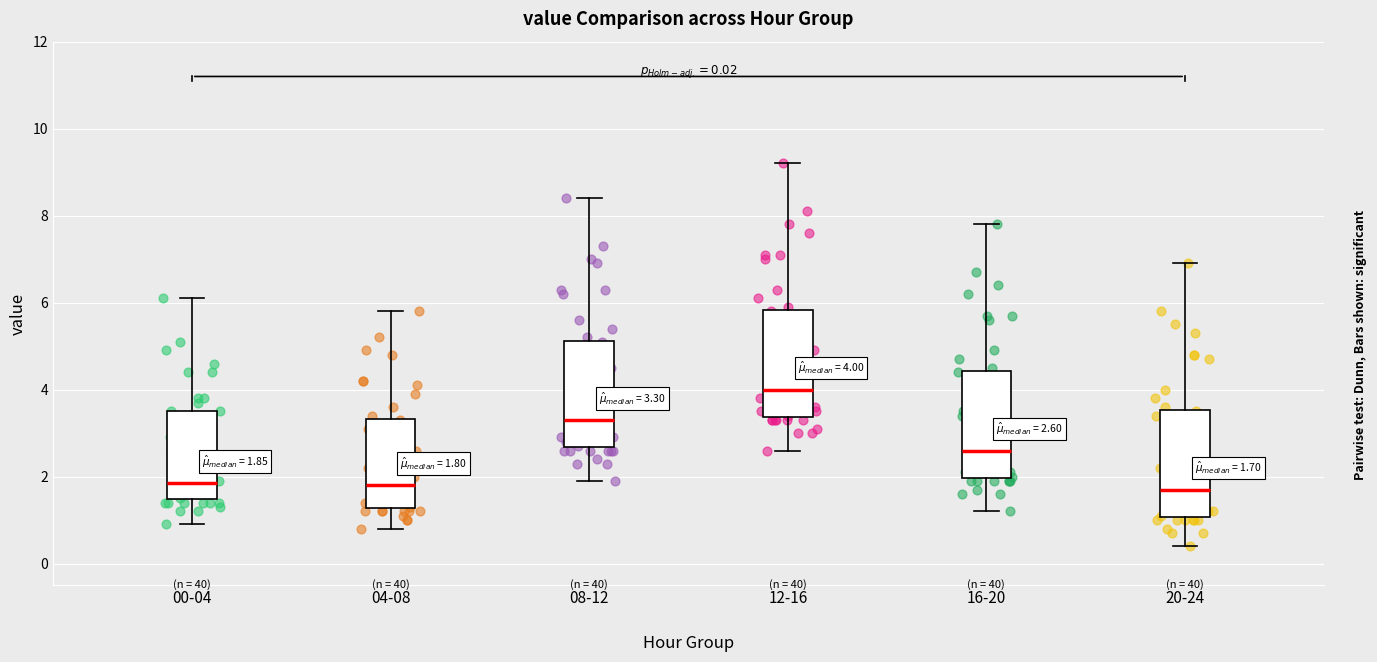

Which box's median line is the highest?

12-16